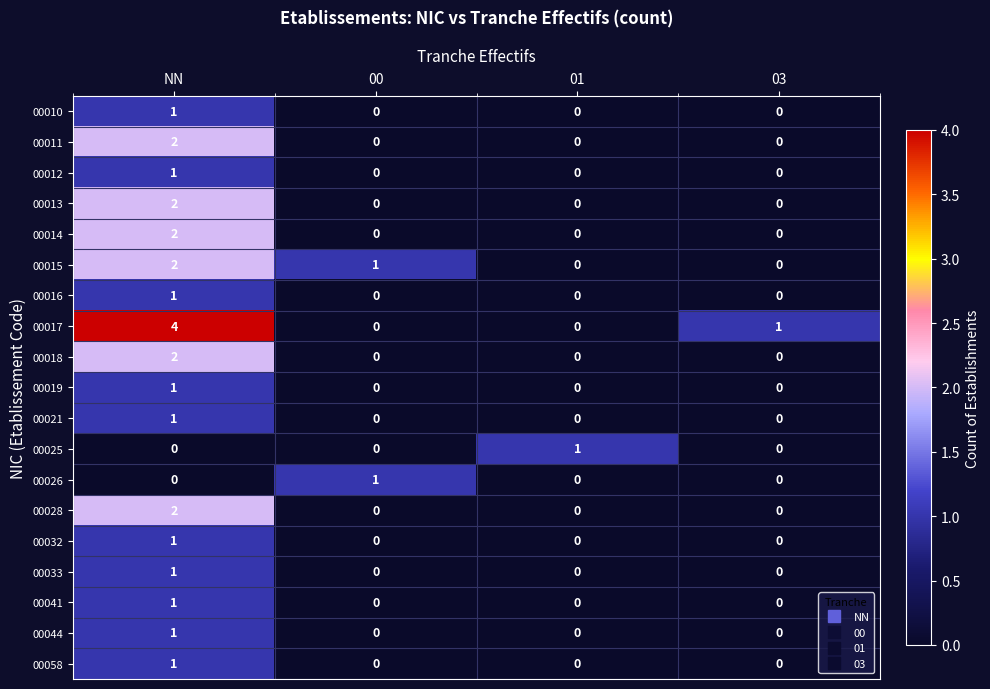

What is the difference between the highest and lowest values at 00?

1